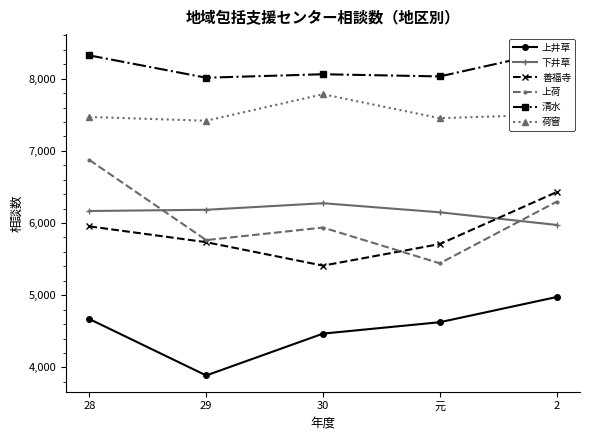

True or false: 荷窨 and 善福寺 intersect in this chart.

False